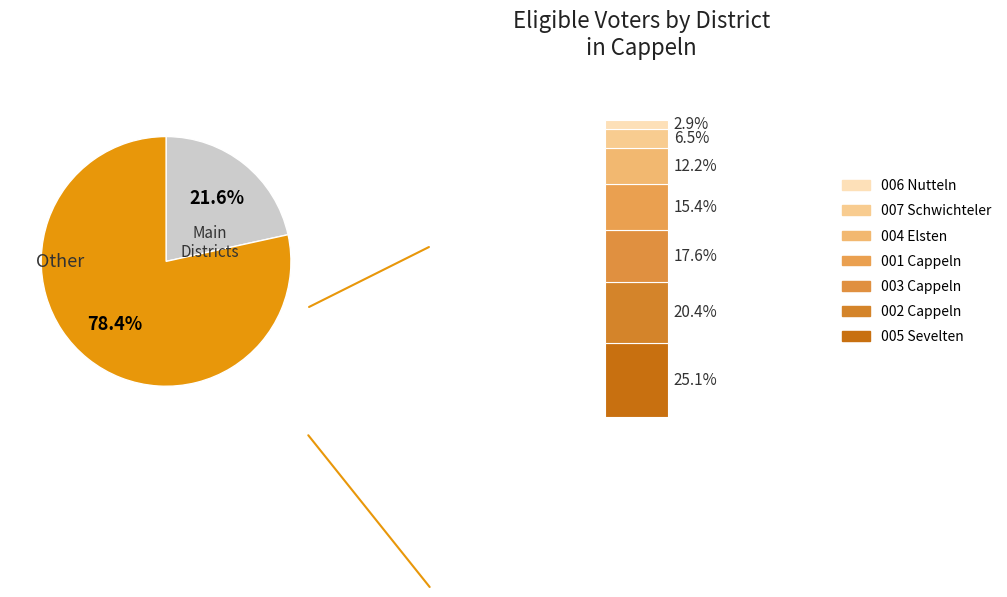

What is the change in value from 002 Cappeln to 006 Nutteln?

-854